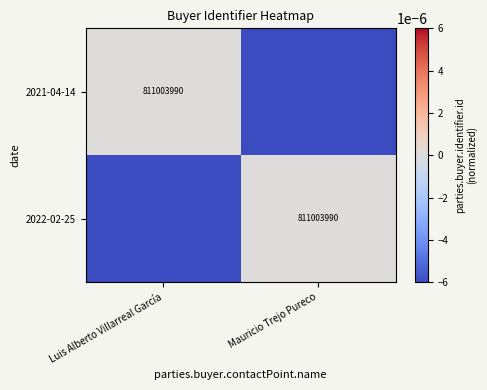

The value of 2021-04-14 at Luis Alberto Villarreal García is 0.0. True or false?

False